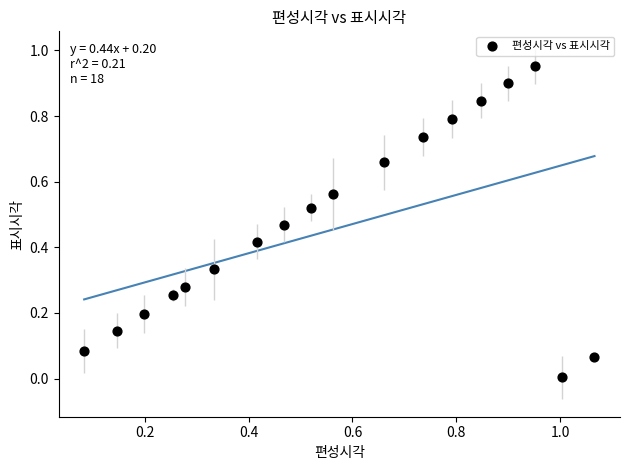

What is the range of Y values (max minus min)?

0.9